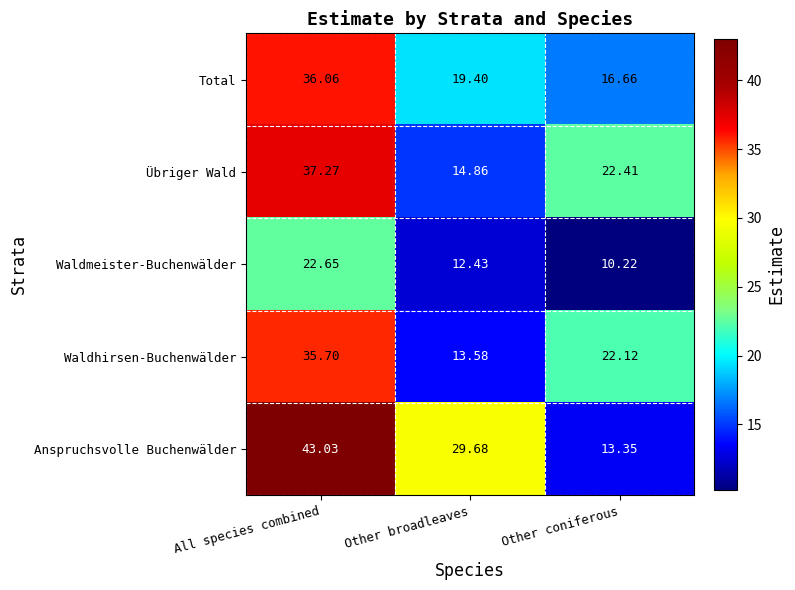

How many data points does each series have?

3